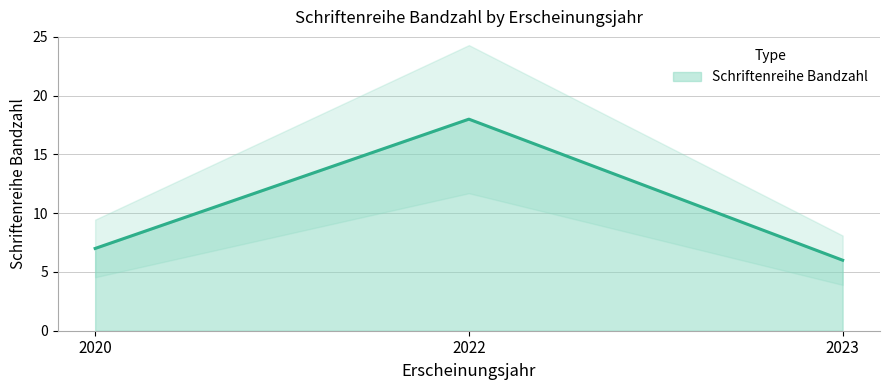

What is the change in value from 2020 to 2022?

+11